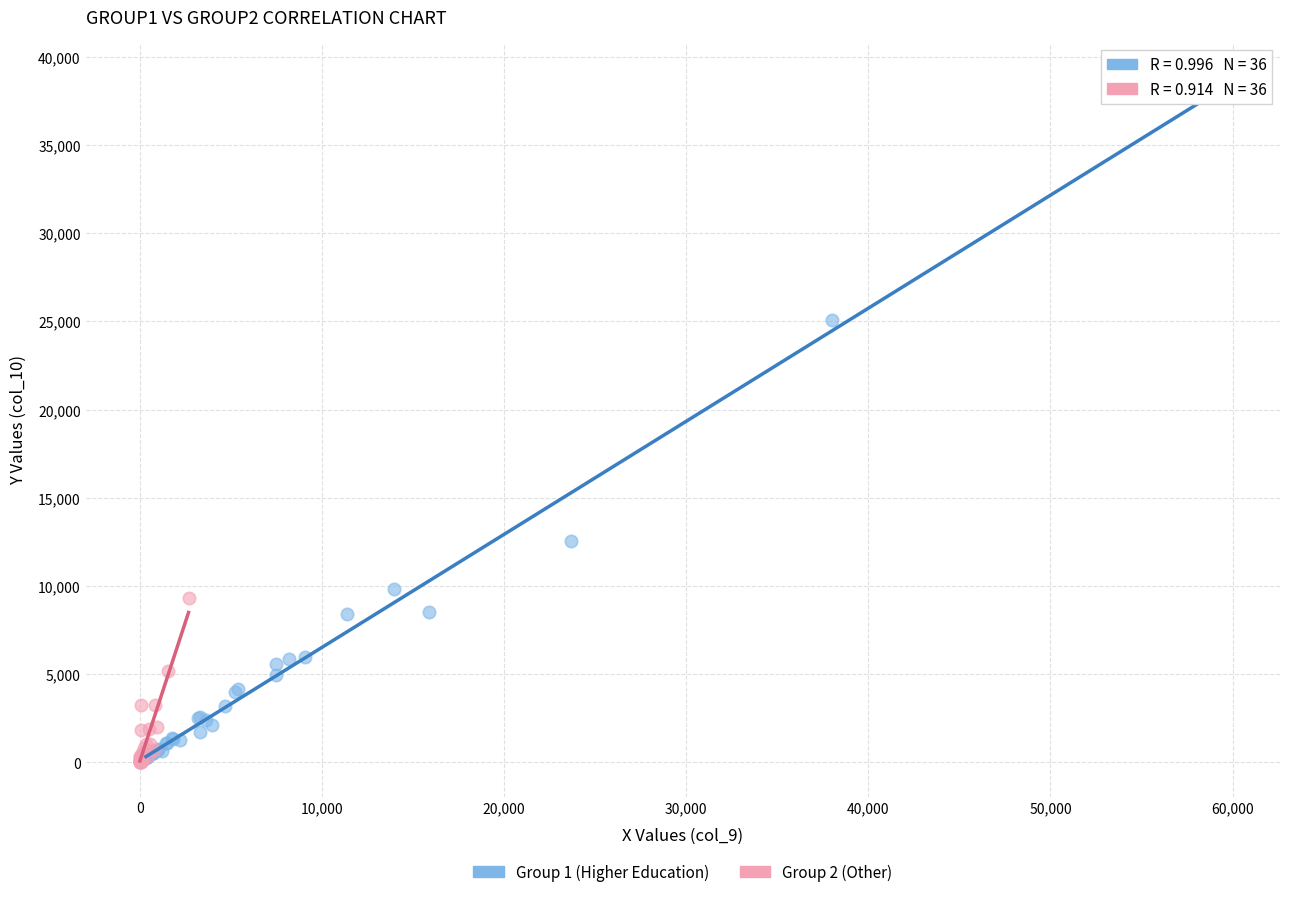

Which series has the largest Y range (max minus min)?

Group 1 (Higher Education)